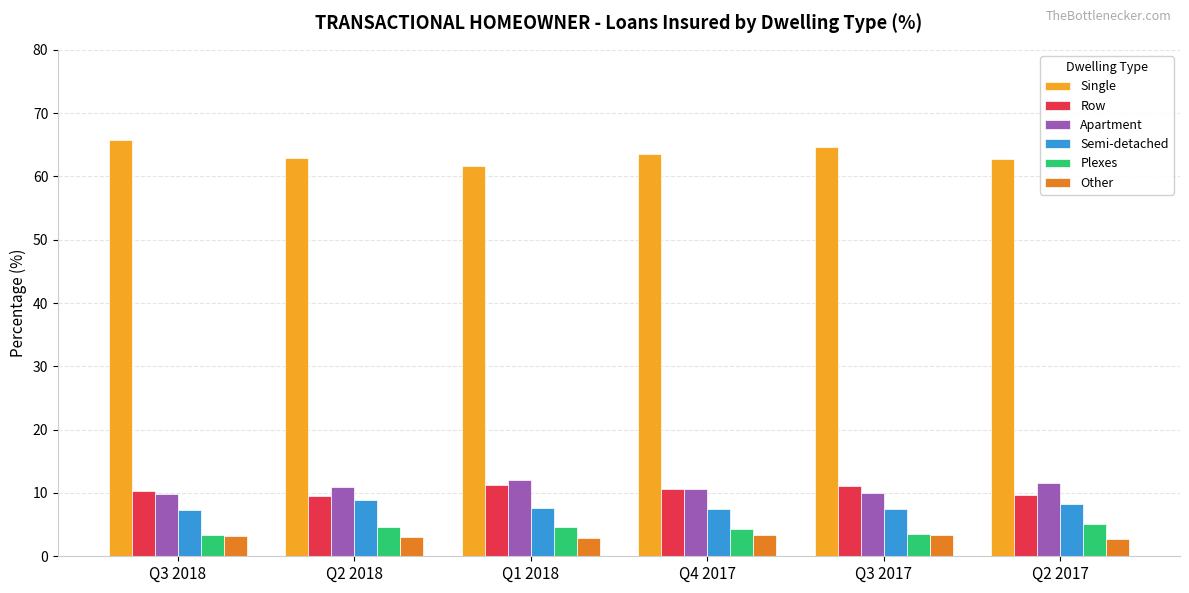

What is the label of the 3rd bar from the left?

Q1 2018